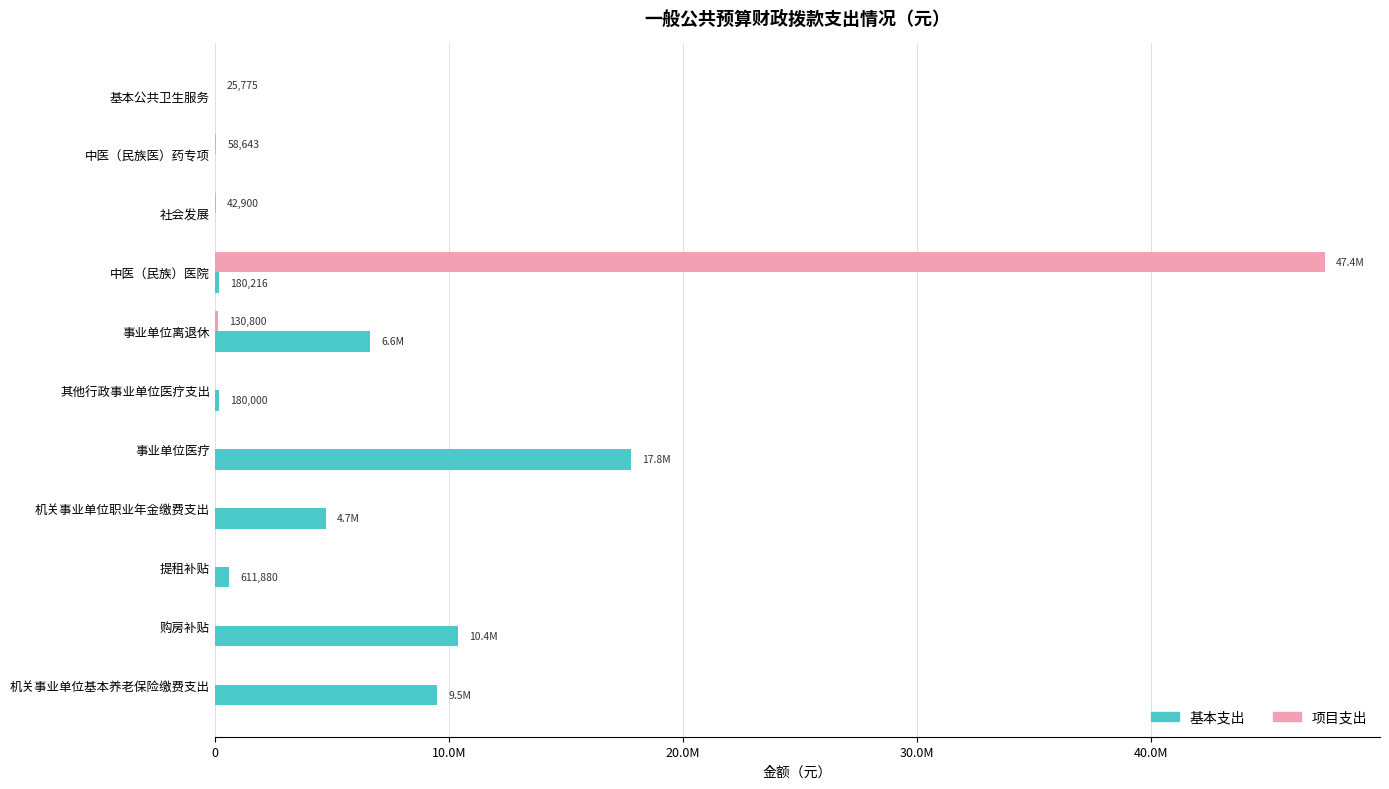

What are all the series names shown in the legend?

基本支出, 项目支出